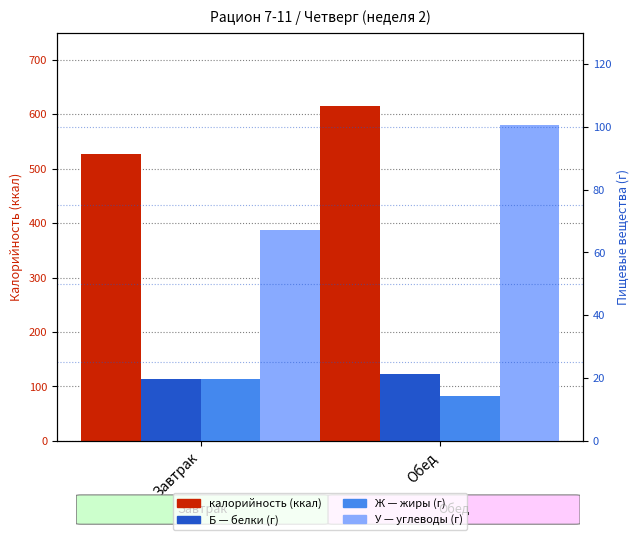

Reading right to left, transcribe all the data shown in this chart.

калорийность: Обед=615.4	Завтрак=527.6
Б (белки): Обед=21.2	Завтрак=19.7
Ж (жиры): Обед=14.3	Завтрак=19.8
У (углеводы): Обед=100.6	Завтрак=67.2